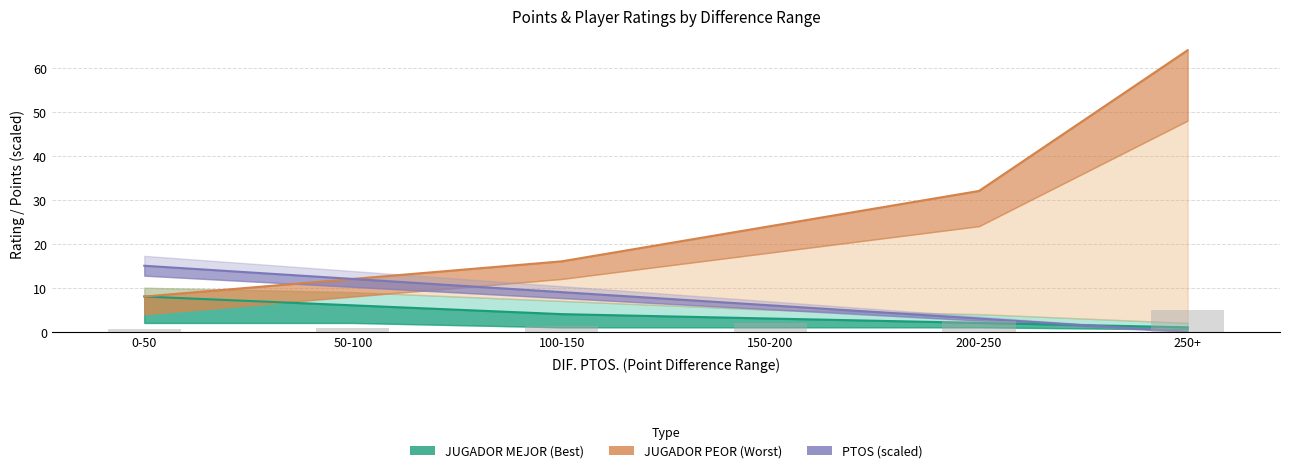

Rank the series by their average value, from lowest to highest.

JUGADOR MEJOR (Best), PTOS, JUGADOR PEOR (Worst)